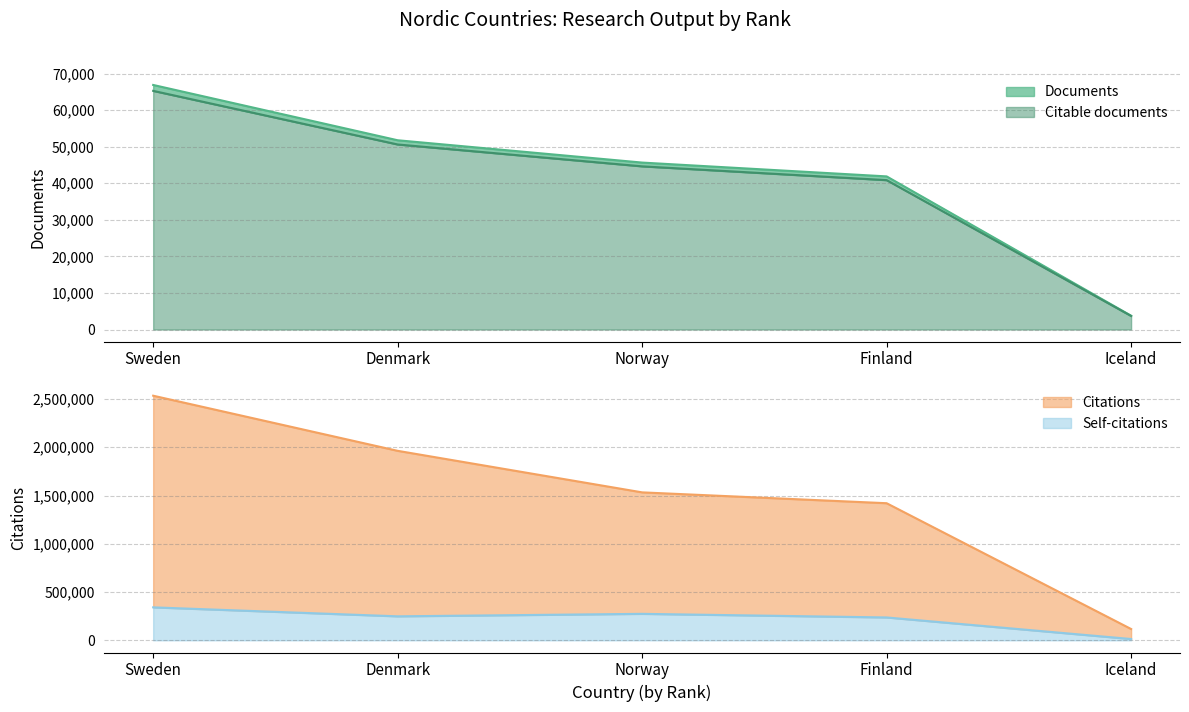

Which category has the highest value in the Documents series?

Sweden